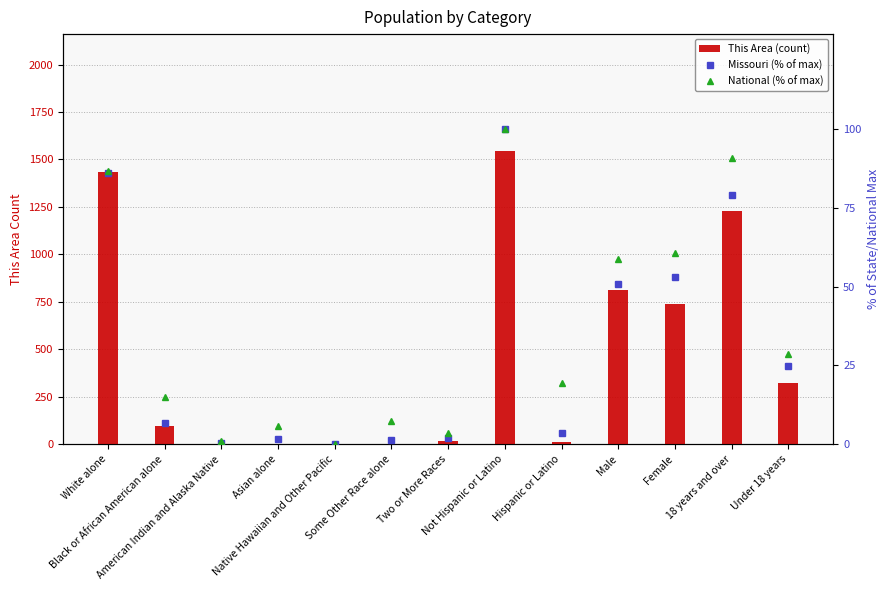

Is the value of This Area (count) at 18 years and over greater than the value of National (% of max) at Hispanic or Latino?

Yes